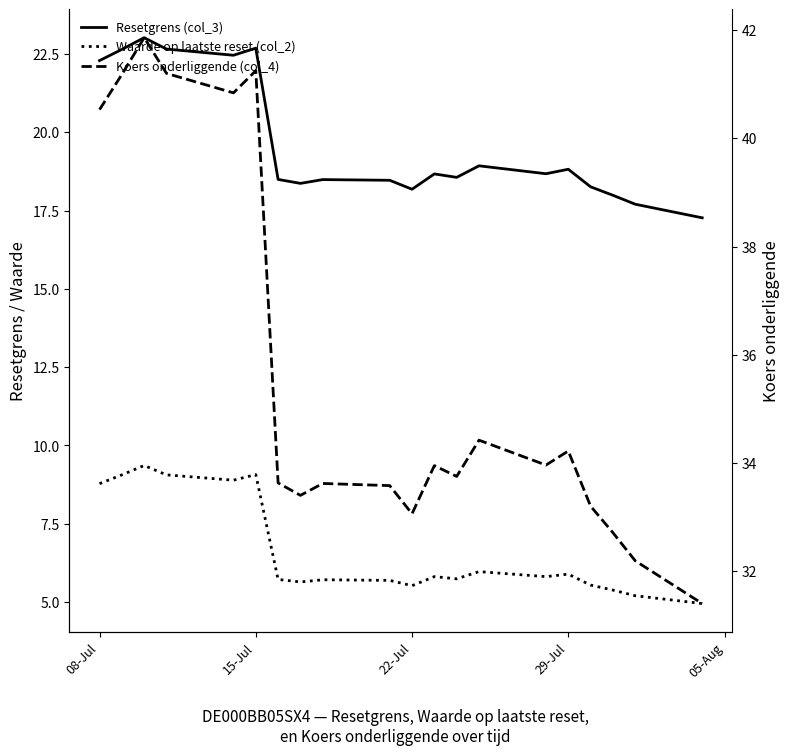

True or false: Koers onderliggende (col_4) and Waarde op laatste reset (col_2) cross at least once.

False